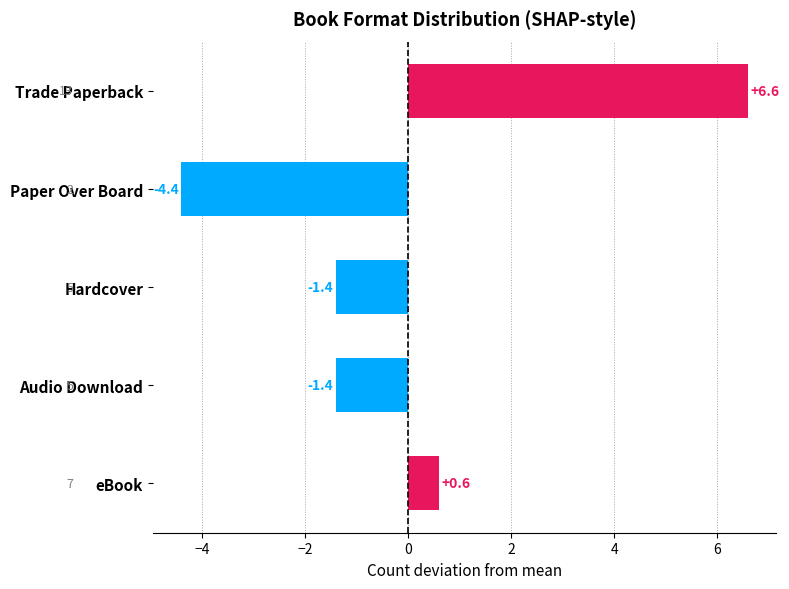

Which has a higher value, Paper Over Board or eBook?

eBook